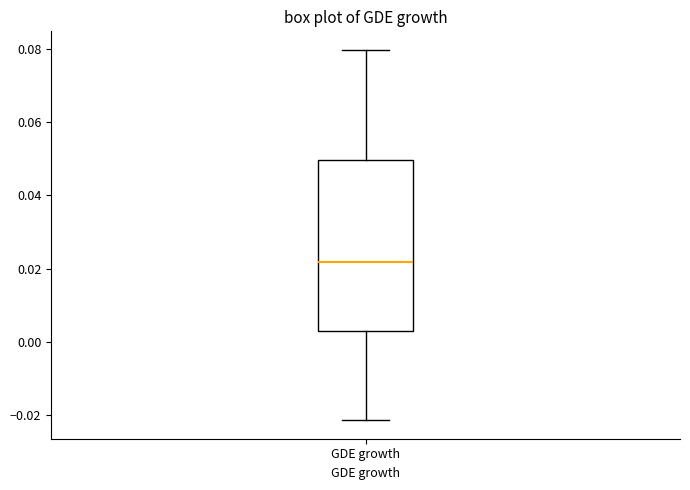

Transcribe this box plot: give where the median line is, the range the box spans, and where the two whiskers end, as read against the y-axis. The values are not printed on the chart, so give them approximately, as read against the axis.

median 0.022, box 0.004 to 0.050, whiskers -0.022 to 0.080